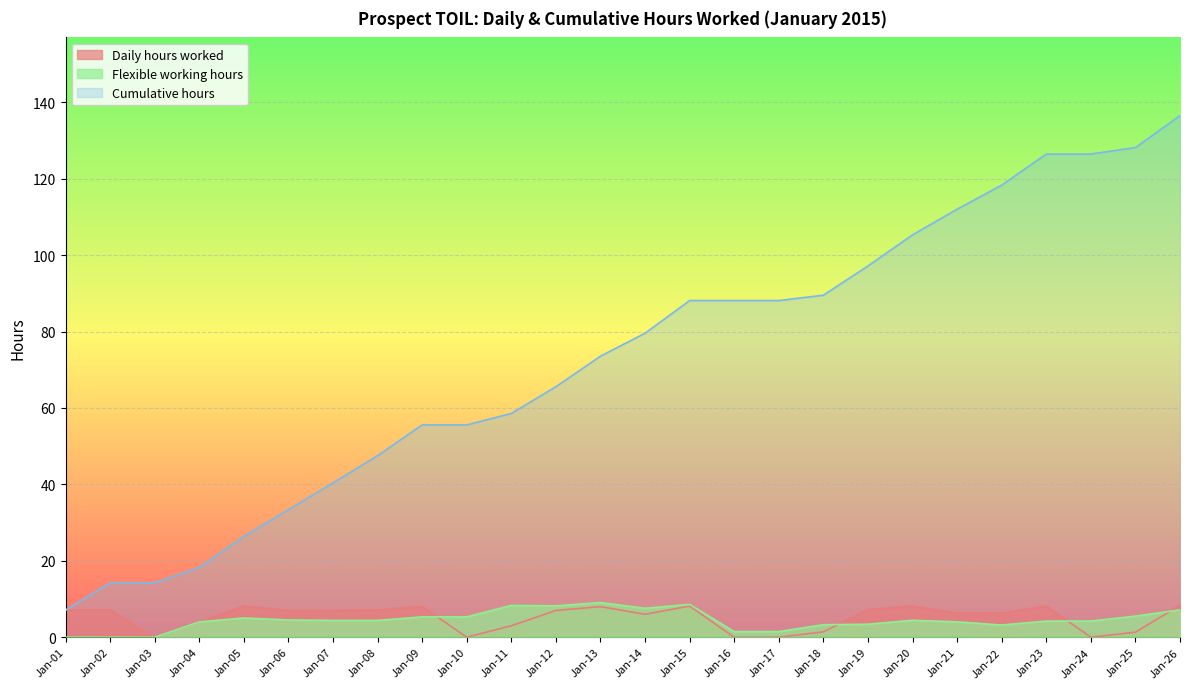

Read the Cumulative hours value at Jan-10.

55.6